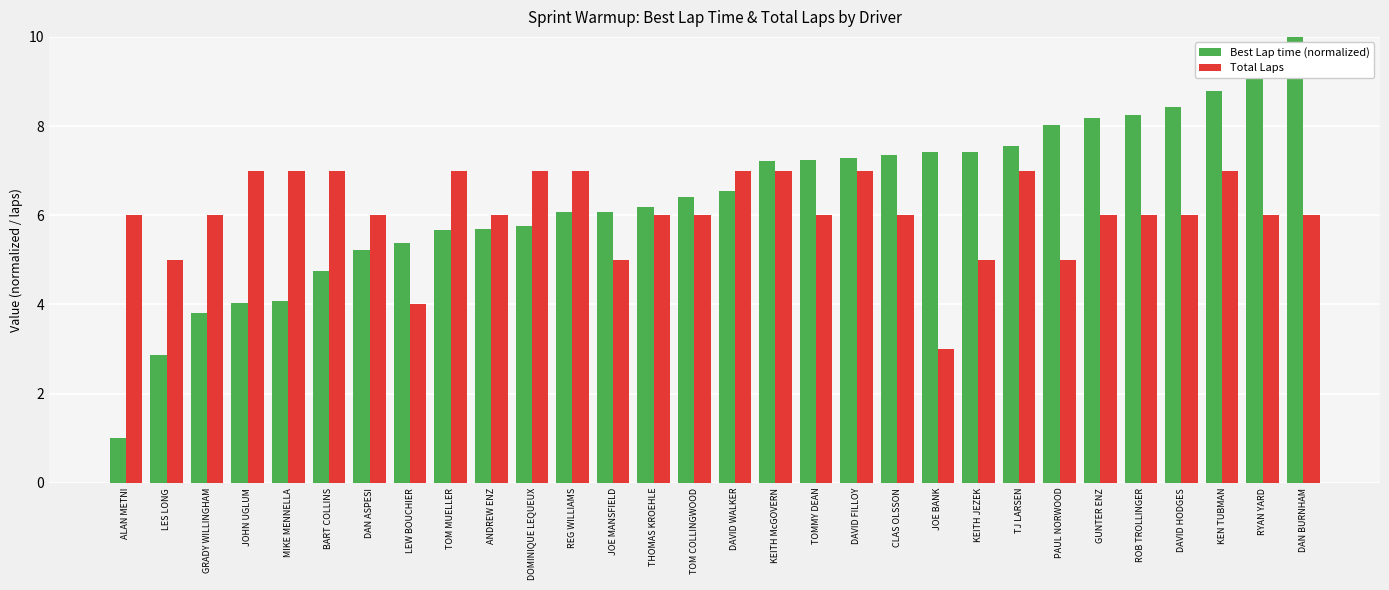

Which series has the largest range (max minus min)?

Best Lap time (normalized)